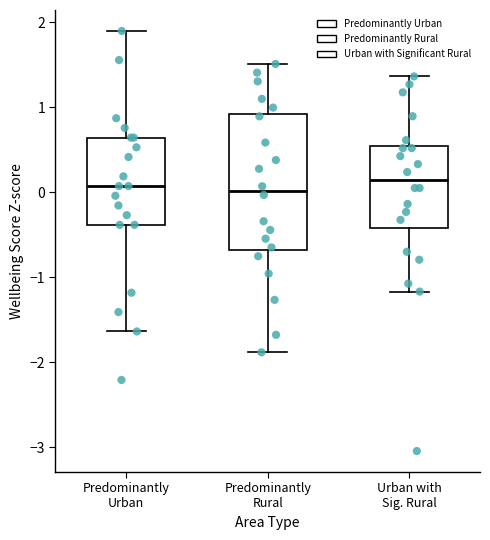

Reading left to right, read every box against the y-axis: the position of its median line, the range the box covers, and the ends of its whiskers. The values are not printed on the chart, so give them approximately, as read against the axis.

Predominantly Urban: median 0.1, box -0.4 to 0.6, whiskers -1.6 to 1.9
Predominantly Rural: median 0.0, box -0.7 to 0.9, whiskers -1.9 to 1.5
Urban with Sig. Rural: median 0.1, box -0.4 to 0.5, whiskers -1.2 to 1.4